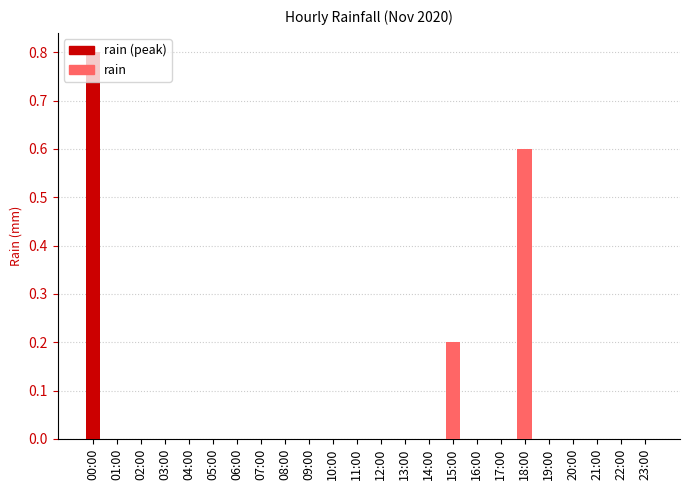

What is the greatest value displayed?

0.8